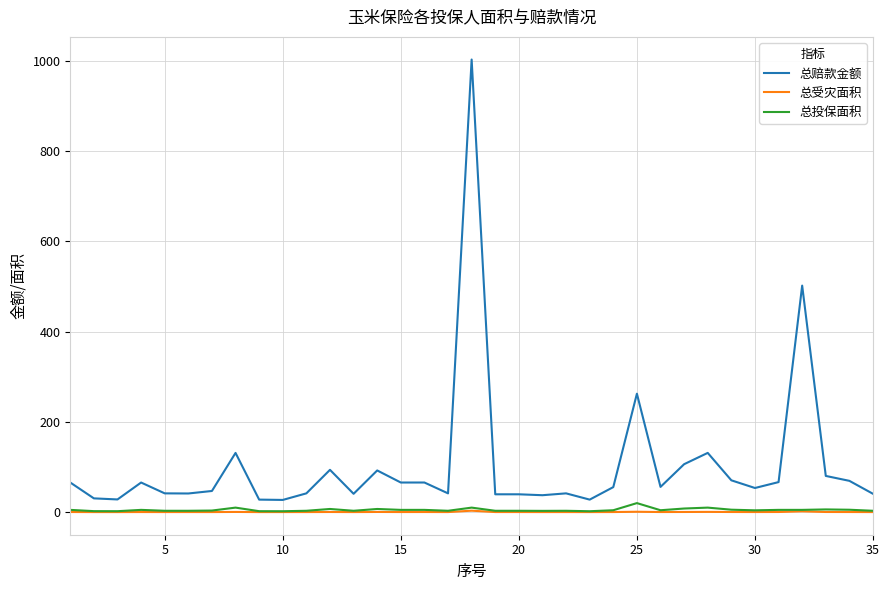

Which series has the largest total across all categories?

总赔款金额